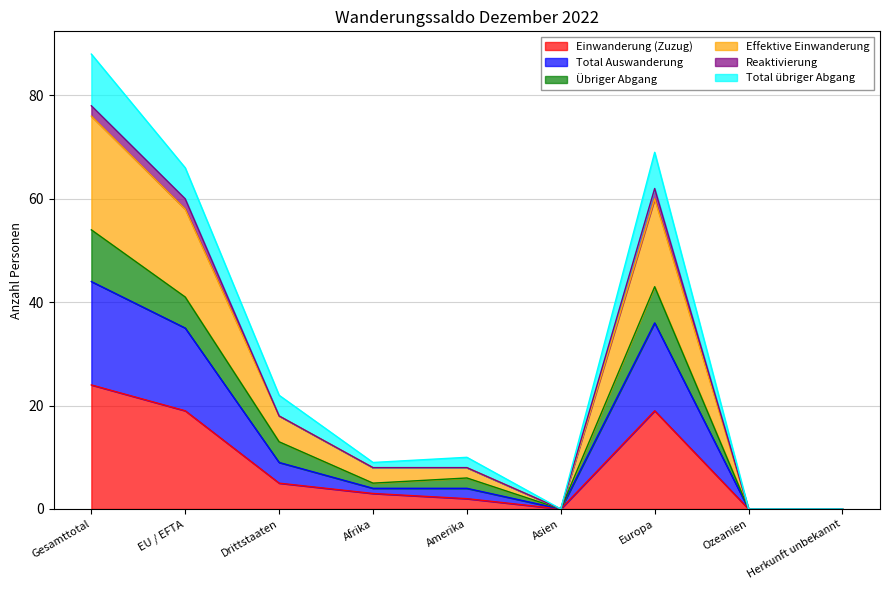

At which category is the sum across all series the highest?

Gesamttotal